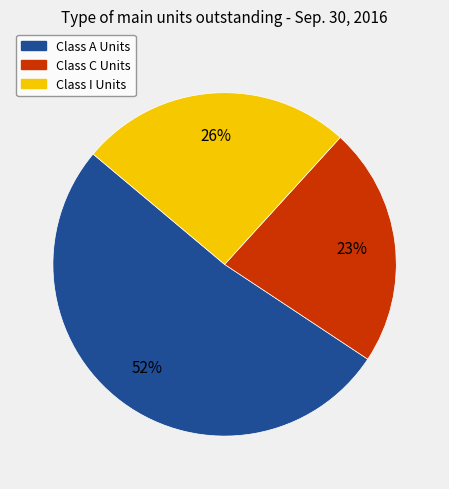

Which has a higher value, Class A Units or Class I Units?

Class A Units